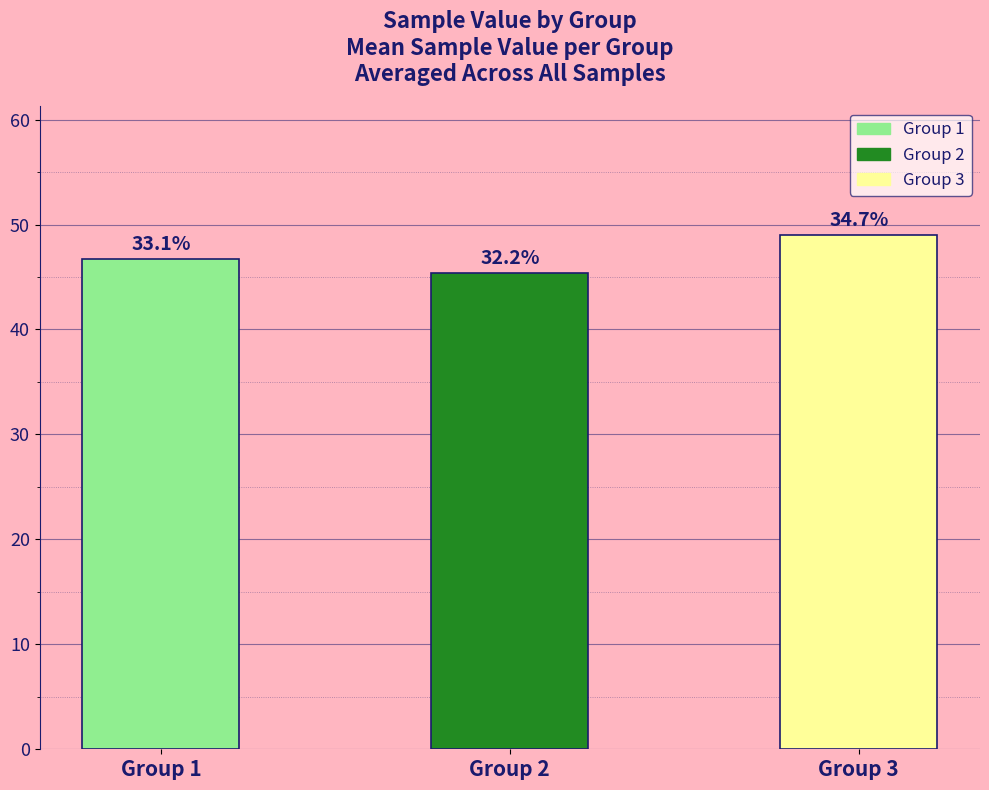

Which has a higher value, Group 1 or Group 3?

Group 3